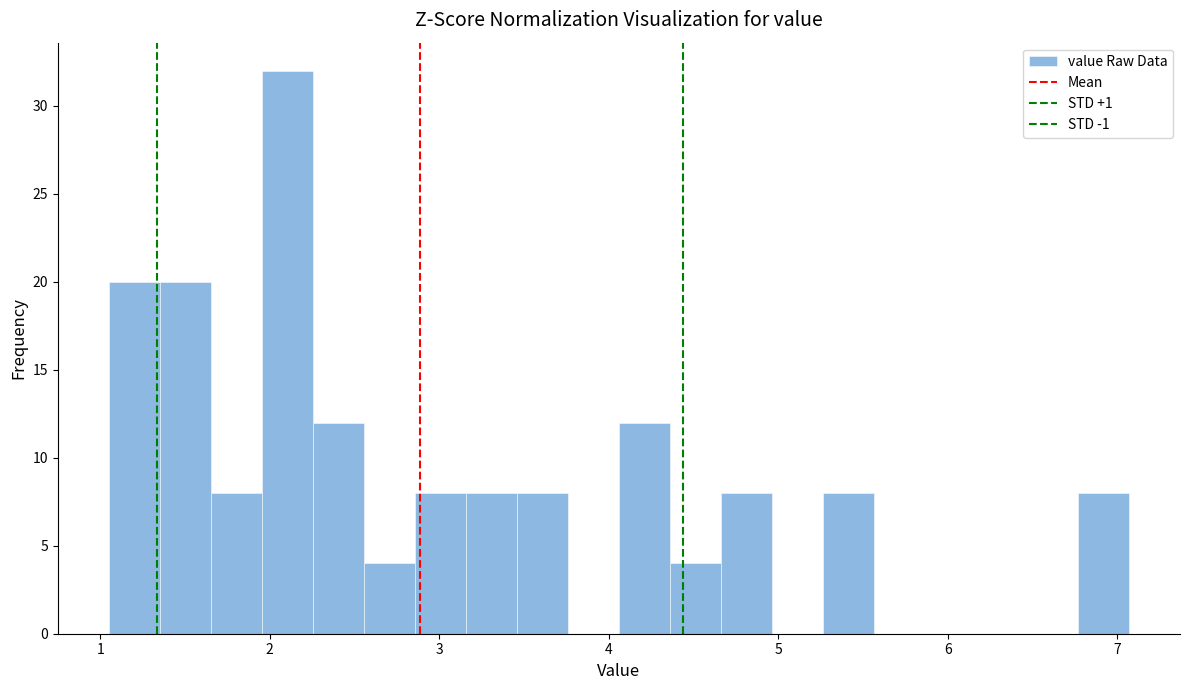

Read against the x-axis, roughly where is the centre of the tallest bar?

2.1